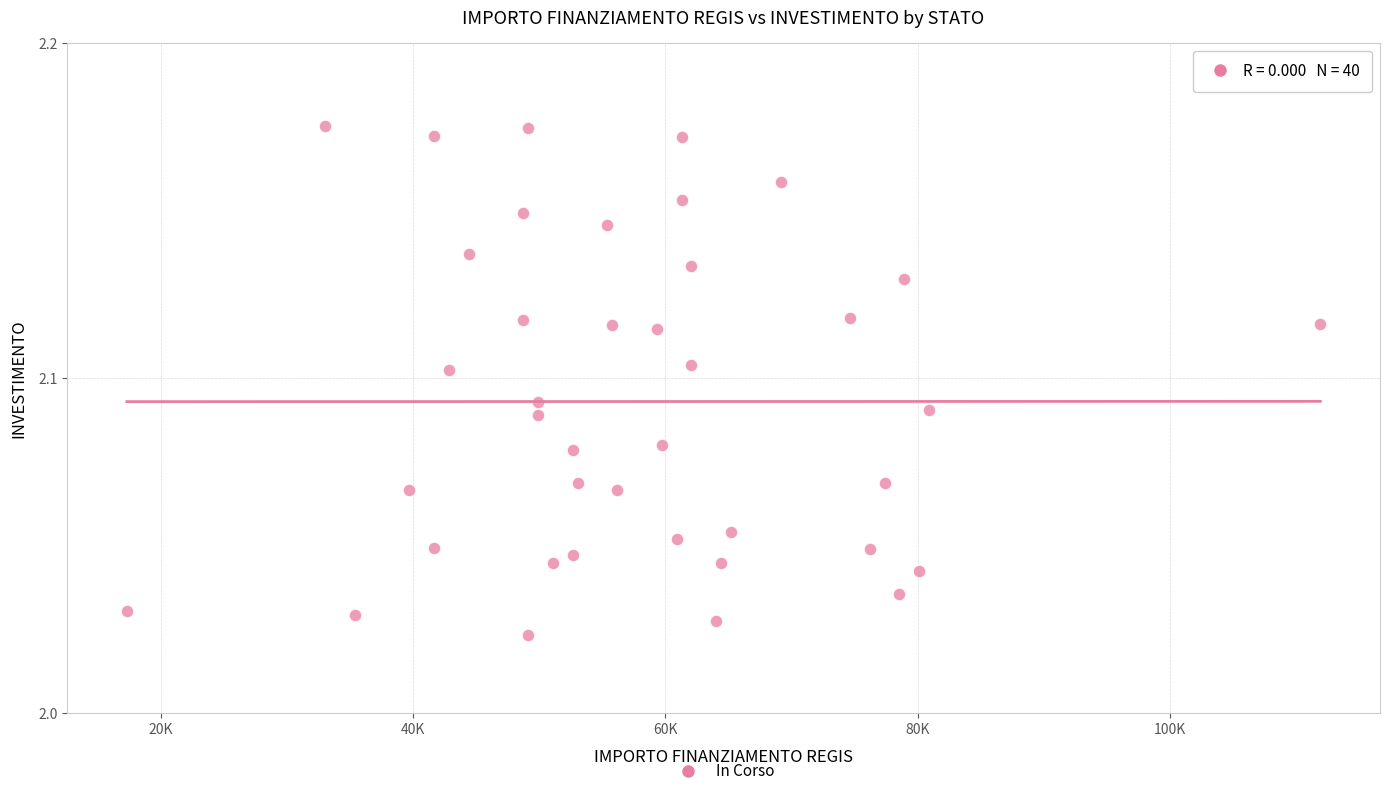

What is the range of X values (max minus min)?

94665.7